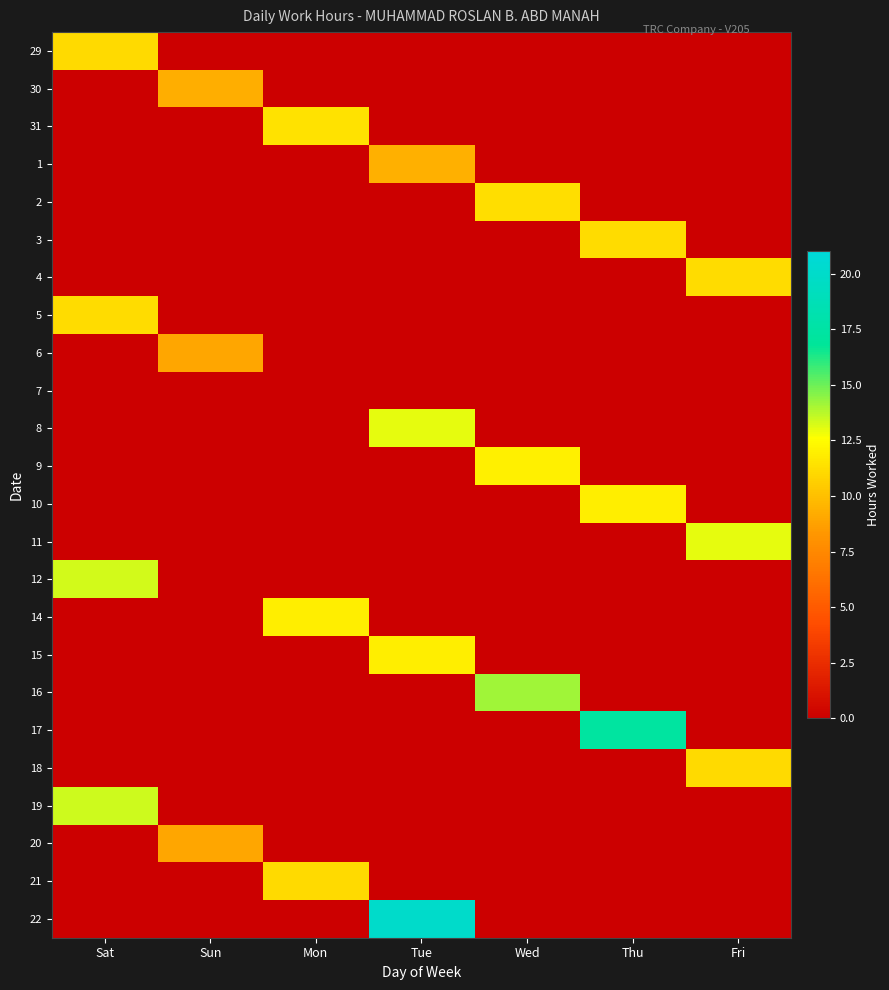

Reading left to right, what are all the values shown in this chart?

29: Sat=11.1	Sun=0.0	Mon=0.0	Tue=0.0	Wed=0.0	Thu=0.0	Fri=0.0
30: Sat=0.0	Sun=9.3	Mon=0.0	Tue=0.0	Wed=0.0	Thu=0.0	Fri=0.0
31: Sat=0.0	Sun=0.0	Mon=11.4	Tue=0.0	Wed=0.0	Thu=0.0	Fri=0.0
1: Sat=0.0	Sun=0.0	Mon=0.0	Tue=9.4	Wed=0.0	Thu=0.0	Fri=0.0
2: Sat=0.0	Sun=0.0	Mon=0.0	Tue=0.0	Wed=11.3	Thu=0.0	Fri=0.0
3: Sat=0.0	Sun=0.0	Mon=0.0	Tue=0.0	Wed=0.0	Thu=11.2	Fri=0.0
4: Sat=0.0	Sun=0.0	Mon=0.0	Tue=0.0	Wed=0.0	Thu=0.0	Fri=11.2
5: Sat=11.2	Sun=0.0	Mon=0.0	Tue=0.0	Wed=0.0	Thu=0.0	Fri=0.0
6: Sat=0.0	Sun=9.0	Mon=0.0	Tue=0.0	Wed=0.0	Thu=0.0	Fri=0.0
7: Sat=0.0	Sun=0.0	Mon=0.0	Tue=0.0	Wed=0.0	Thu=0.0	Fri=0.0
8: Sat=0.0	Sun=0.0	Mon=0.0	Tue=13.0	Wed=0.0	Thu=0.0	Fri=0.0
9: Sat=0.0	Sun=0.0	Mon=0.0	Tue=0.0	Wed=12.0	Thu=0.0	Fri=0.0
10: Sat=0.0	Sun=0.0	Mon=0.0	Tue=0.0	Wed=0.0	Thu=11.9	Fri=0.0
11: Sat=0.0	Sun=0.0	Mon=0.0	Tue=0.0	Wed=0.0	Thu=0.0	Fri=13.0
12: Sat=13.3	Sun=0.0	Mon=0.0	Tue=0.0	Wed=0.0	Thu=0.0	Fri=0.0
14: Sat=0.0	Sun=0.0	Mon=12.0	Tue=0.0	Wed=0.0	Thu=0.0	Fri=0.0
15: Sat=0.0	Sun=0.0	Mon=0.0	Tue=11.9	Wed=0.0	Thu=0.0	Fri=0.0
16: Sat=0.0	Sun=0.0	Mon=0.0	Tue=0.0	Wed=14.2	Thu=0.0	Fri=0.0
17: Sat=0.0	Sun=0.0	Mon=0.0	Tue=0.0	Wed=0.0	Thu=17.3	Fri=0.0
18: Sat=0.0	Sun=0.0	Mon=0.0	Tue=0.0	Wed=0.0	Thu=0.0	Fri=11.1
19: Sat=13.4	Sun=0.0	Mon=0.0	Tue=0.0	Wed=0.0	Thu=0.0	Fri=0.0
20: Sat=0.0	Sun=9.0	Mon=0.0	Tue=0.0	Wed=0.0	Thu=0.0	Fri=0.0
21: Sat=0.0	Sun=0.0	Mon=11.1	Tue=0.0	Wed=0.0	Thu=0.0	Fri=0.0
22: Sat=0.0	Sun=0.0	Mon=0.0	Tue=20.0	Wed=0.0	Thu=0.0	Fri=0.0